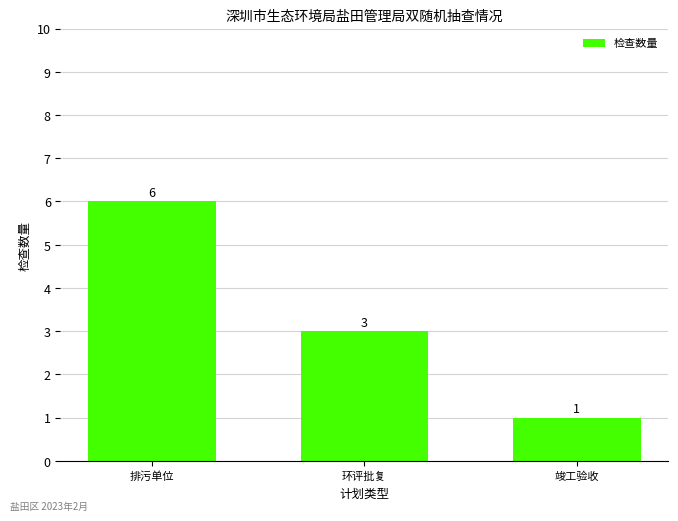

What is the average value?

3